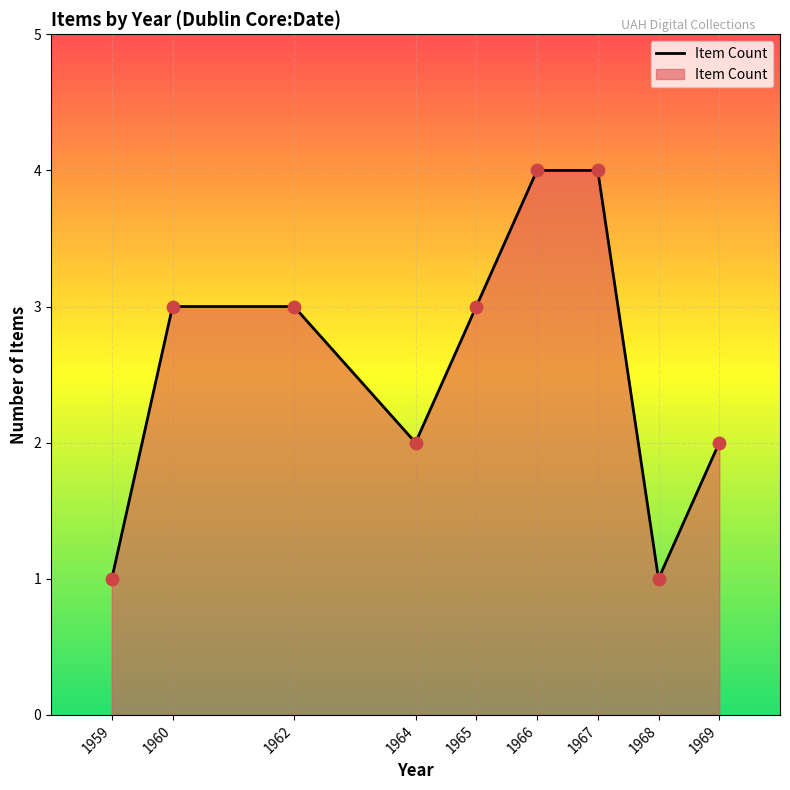

Between 1965 and 1964, which is larger?

1965